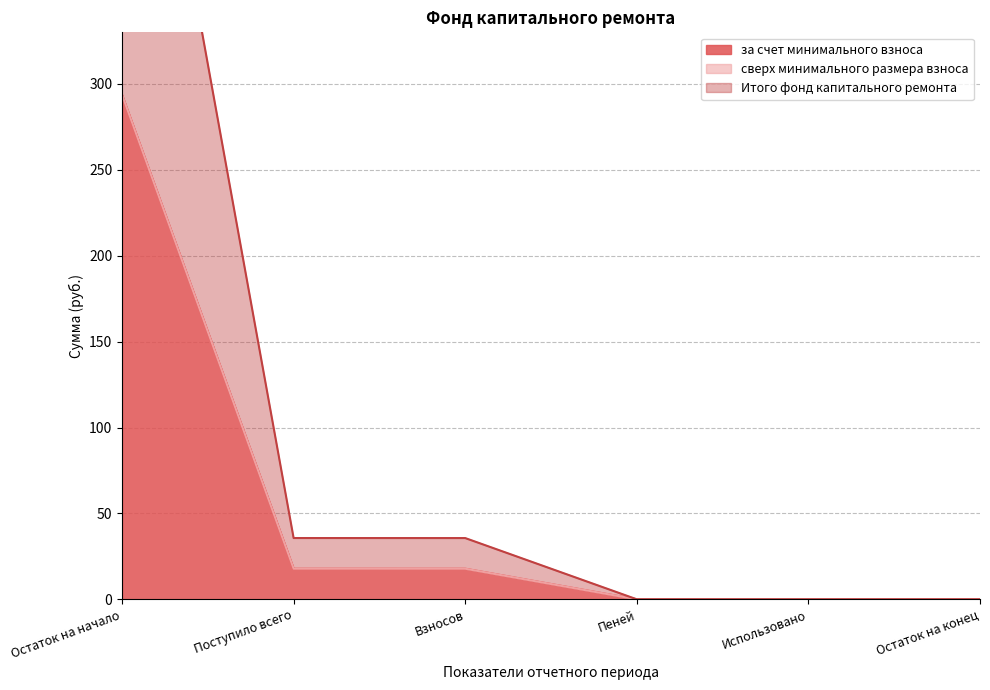

True or false: Итого фонд капитального ремонта has more than 1 points higher than both neighbors.

False